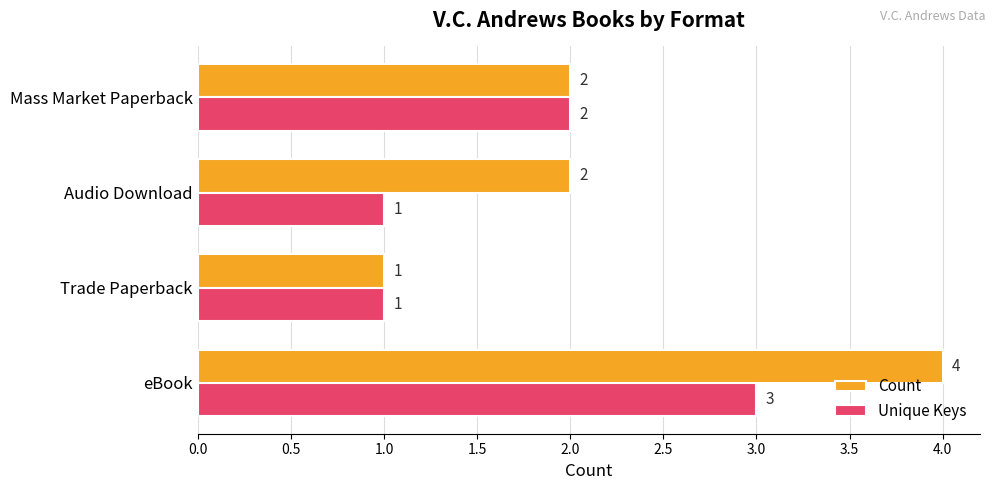

How many Unique Keys values are between 1 and 3?

4